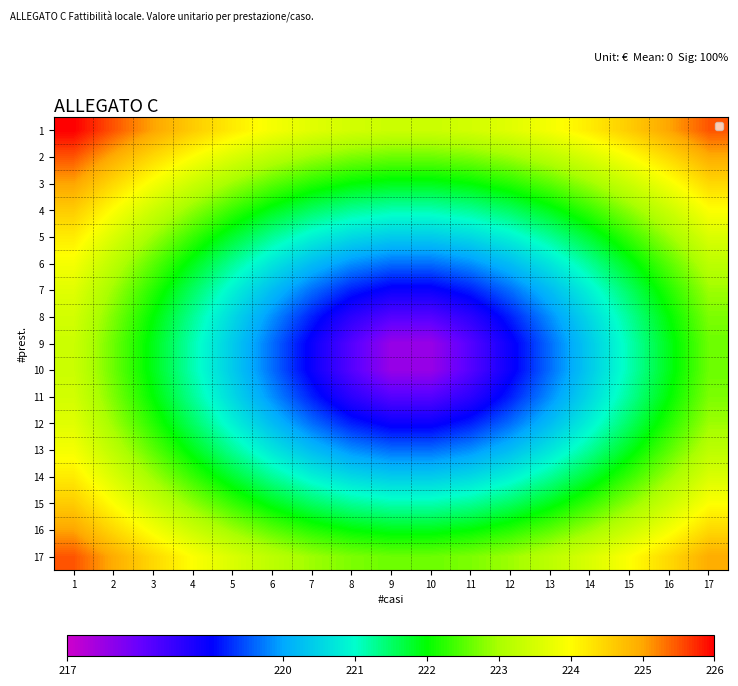

Reading left to right, list all the values displayed in this chart.

1: 1=226.0	2=225.5	3=225.0	4=224.6	5=224.2	6=223.9	7=223.6	8=223.5	9=223.4	10=223.4	11=223.5	12=223.6	13=223.9	14=224.2	15=224.6	16=225.0	17=225.5
2: 1=225.5	2=224.9	3=224.4	4=224.0	5=223.5	6=223.2	7=222.9	8=222.7	9=222.6	10=222.6	11=222.7	12=222.9	13=223.2	14=223.5	15=224.0	16=224.4	17=224.9
3: 1=225.0	2=224.4	3=223.9	4=223.4	5=222.9	6=222.5	7=222.2	8=222.0	9=221.9	10=221.9	11=222.0	12=222.2	13=222.5	14=222.9	15=223.4	16=223.9	17=224.4
4: 1=224.6	2=224.0	3=223.4	4=222.8	5=222.3	6=221.9	7=221.5	8=221.3	9=221.1	10=221.1	11=221.3	12=221.5	13=221.9	14=222.3	15=222.8	16=223.4	17=224.0
5: 1=224.2	2=223.5	3=222.9	4=222.3	5=221.8	6=221.3	7=220.9	8=220.6	9=220.4	10=220.4	11=220.6	12=220.9	13=221.3	14=221.8	15=222.3	16=222.9	17=223.5
6: 1=223.9	2=223.2	3=222.5	4=221.9	5=221.3	6=220.7	7=220.2	8=219.9	9=219.6	10=219.6	11=219.9	12=220.2	13=220.7	14=221.3	15=221.9	16=222.5	17=223.2
7: 1=223.6	2=222.9	3=222.2	4=221.5	5=220.9	6=220.2	7=219.6	8=219.2	9=218.9	10=218.9	11=219.2	12=219.6	13=220.2	14=220.9	15=221.5	16=222.2	17=222.9
8: 1=223.5	2=222.7	3=222.0	4=221.3	5=220.6	6=219.9	7=219.2	8=218.6	9=218.2	10=218.2	11=218.6	12=219.2	13=219.9	14=220.6	15=221.3	16=222.0	17=222.7
9: 1=223.4	2=222.6	3=221.9	4=221.1	5=220.4	6=219.6	7=218.9	8=218.2	9=217.5	10=217.5	11=218.2	12=218.9	13=219.6	14=220.4	15=221.1	16=221.9	17=222.6
10: 1=223.4	2=222.6	3=221.9	4=221.1	5=220.4	6=219.6	7=218.9	8=218.2	9=217.5	10=217.5	11=218.2	12=218.9	13=219.6	14=220.4	15=221.1	16=221.9	17=222.6
11: 1=223.5	2=222.7	3=222.0	4=221.3	5=220.6	6=219.9	7=219.2	8=218.6	9=218.2	10=218.2	11=218.6	12=219.2	13=219.9	14=220.6	15=221.3	16=222.0	17=222.7
12: 1=223.6	2=222.9	3=222.2	4=221.5	5=220.9	6=220.2	7=219.6	8=219.2	9=218.9	10=218.9	11=219.2	12=219.6	13=220.2	14=220.9	15=221.5	16=222.2	17=222.9
13: 1=223.9	2=223.2	3=222.5	4=221.9	5=221.3	6=220.7	7=220.2	8=219.9	9=219.6	10=219.6	11=219.9	12=220.2	13=220.7	14=221.3	15=221.9	16=222.5	17=223.2
14: 1=224.2	2=223.5	3=222.9	4=222.3	5=221.8	6=221.3	7=220.9	8=220.6	9=220.4	10=220.4	11=220.6	12=220.9	13=221.3	14=221.8	15=222.3	16=222.9	17=223.5
15: 1=224.6	2=224.0	3=223.4	4=222.8	5=222.3	6=221.9	7=221.5	8=221.3	9=221.1	10=221.1	11=221.3	12=221.5	13=221.9	14=222.3	15=222.8	16=223.4	17=224.0
16: 1=225.0	2=224.4	3=223.9	4=223.4	5=222.9	6=222.5	7=222.2	8=222.0	9=221.9	10=221.9	11=222.0	12=222.2	13=222.5	14=222.9	15=223.4	16=223.9	17=224.4
17: 1=225.5	2=224.9	3=224.4	4=224.0	5=223.5	6=223.2	7=222.9	8=222.7	9=222.6	10=222.6	11=222.7	12=222.9	13=223.2	14=223.5	15=224.0	16=224.4	17=224.9